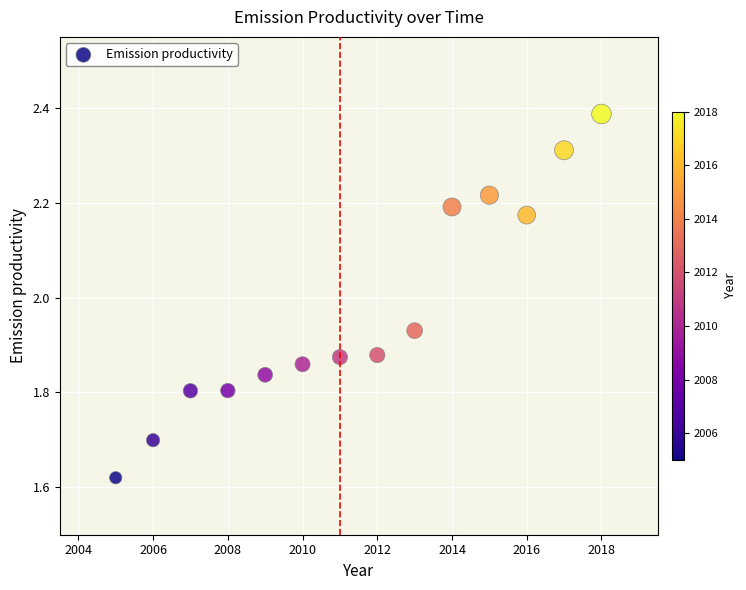

What is the range of Y values (max minus min)?

0.8